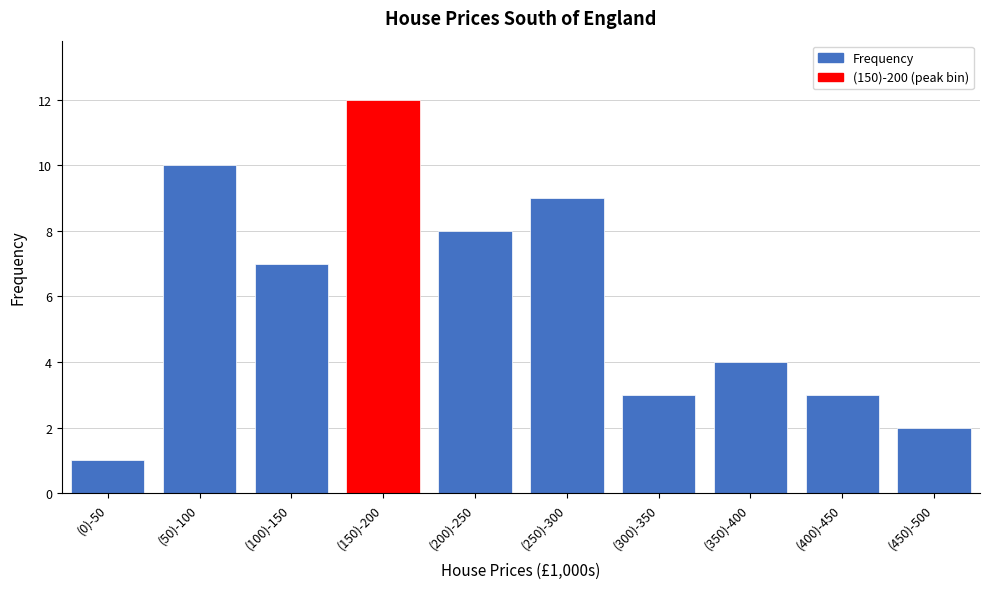

Reading left to right, list all the values displayed in this chart.

1	10	7	12	8	9	3	4	3	2